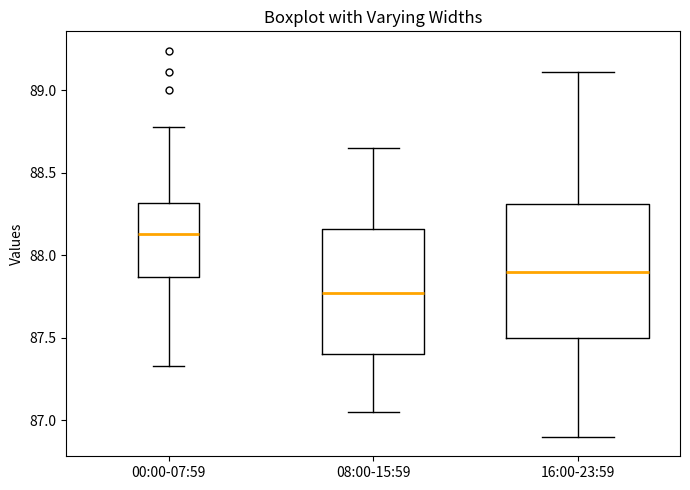

Reading left to right, transcribe this box plot: for each box, give where its median line is, the range the box spans, and where its two whiskers end, as read against the y-axis. The values are not printed on the chart, so give them approximately, as read against the axis.

00:00-07:59: median 88.15, box 87.85 to 88.30, whiskers 87.35 to 88.80
08:00-15:59: median 87.80, box 87.40 to 88.15, whiskers 87.05 to 88.65
16:00-23:59: median 87.90, box 87.50 to 88.30, whiskers 86.90 to 89.10